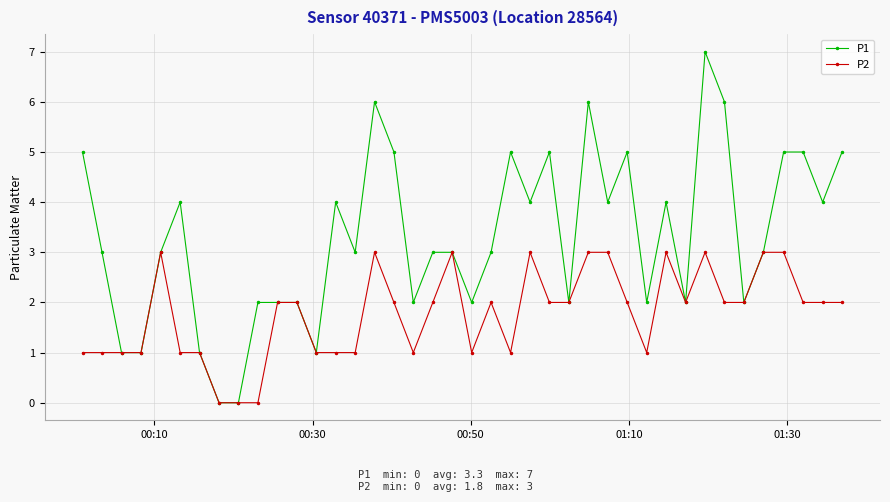

How many lines are shown in the chart?

2